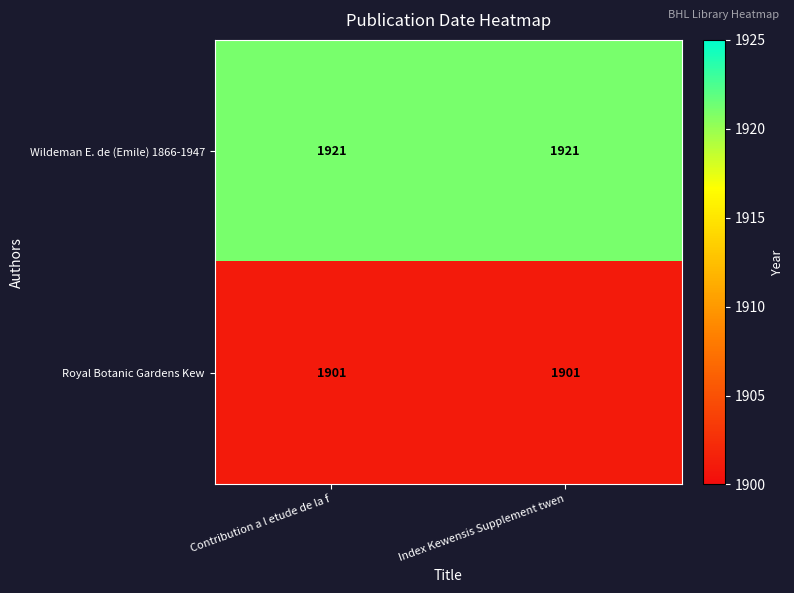

What is the total value across all series at Index Kewensis Supplement twen?

3822